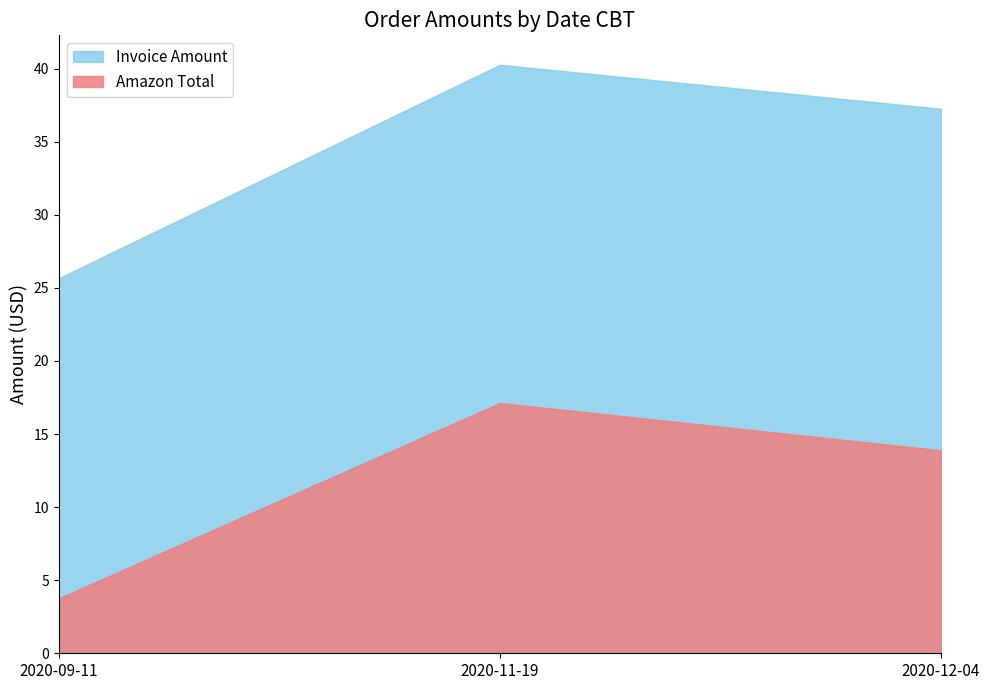

At which label does Invoice Amount reach its peak?

2020-11-19